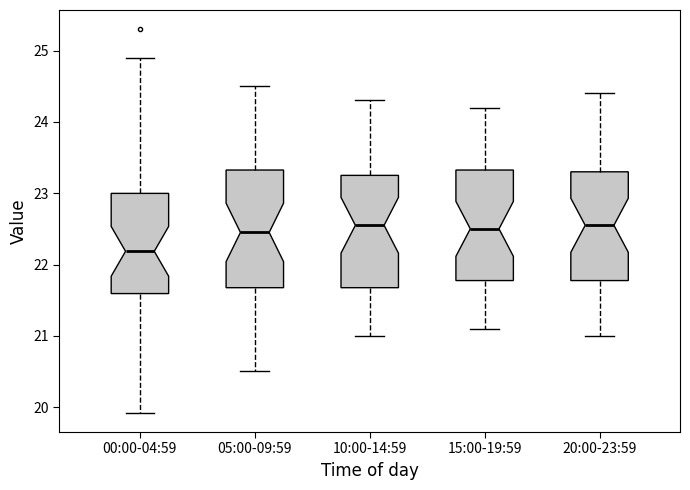

Reading left to right, read every box against the y-axis: the position of its median line, the range the box covers, and the ends of its whiskers. The values are not printed on the chart, so give them approximately, as read against the axis.

00:00-04:59: median 22.2, box 21.6 to 23.0, whiskers 19.9 to 24.9
05:00-09:59: median 22.5, box 21.7 to 23.3, whiskers 20.5 to 24.5
10:00-14:59: median 22.6, box 21.7 to 23.3, whiskers 21.0 to 24.3
15:00-19:59: median 22.5, box 21.8 to 23.3, whiskers 21.1 to 24.2
20:00-23:59: median 22.6, box 21.8 to 23.3, whiskers 21.0 to 24.4